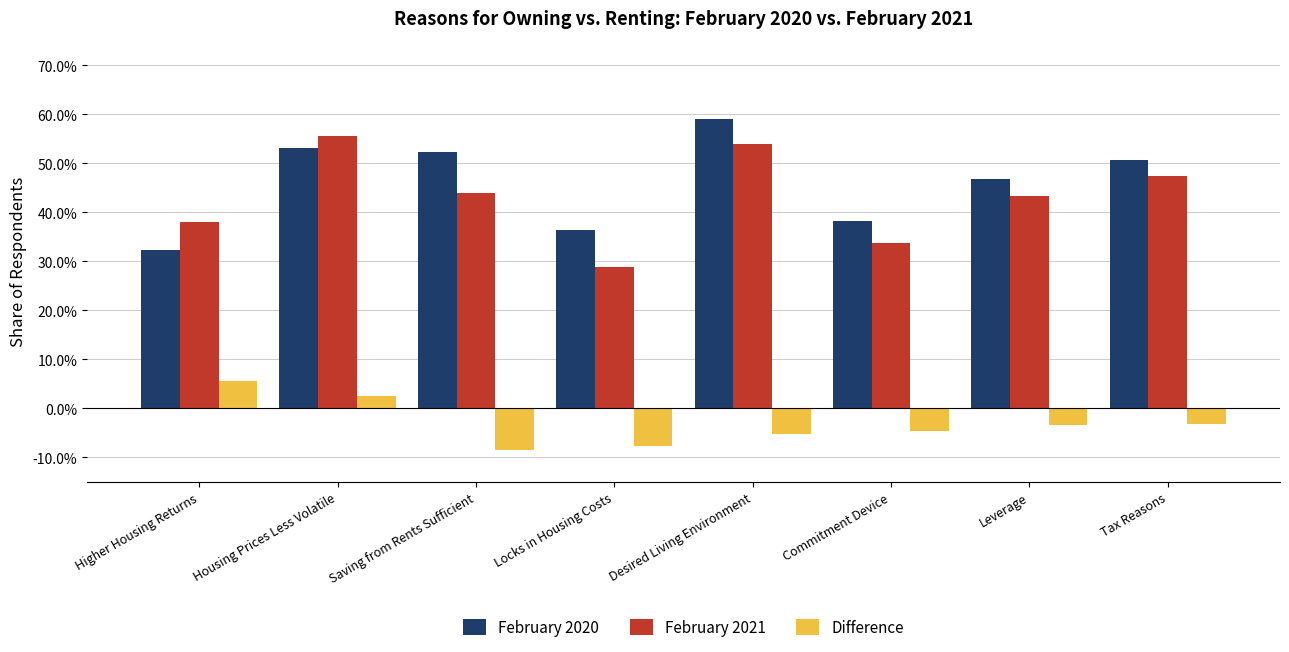

What is the value of the February 2020 bar at the 4th from the left?

0.4